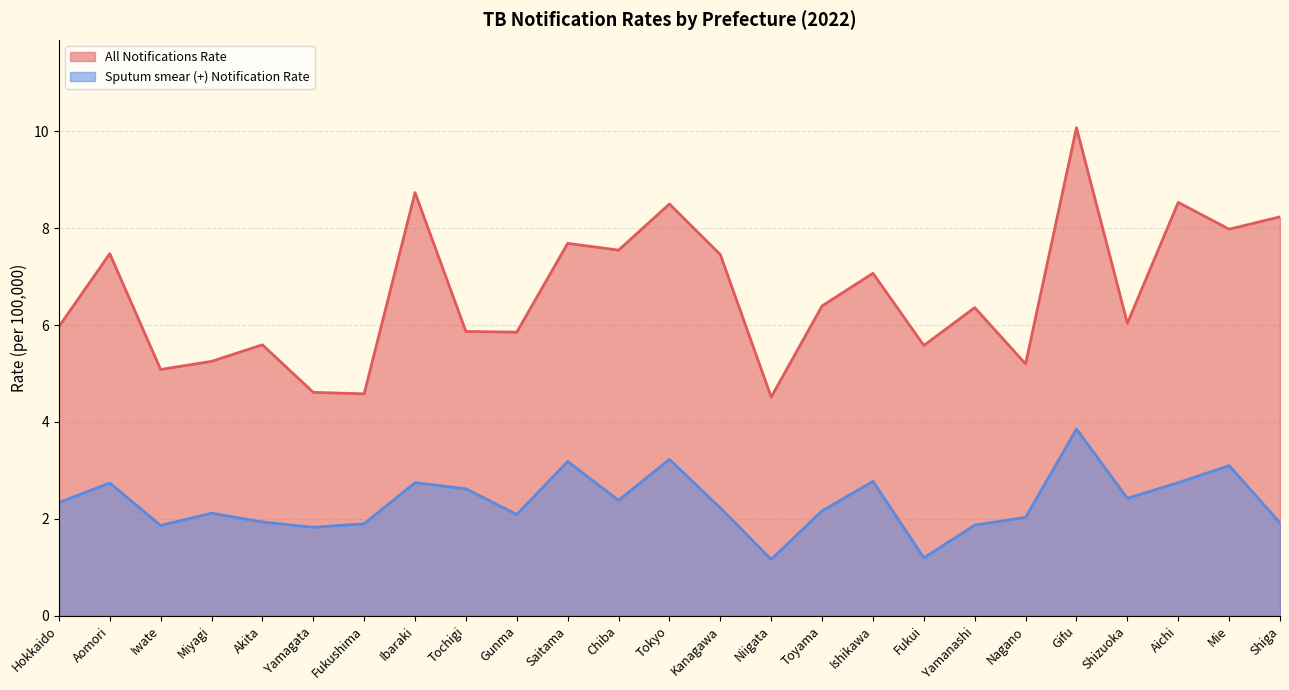

How many lines are shown in the chart?

2